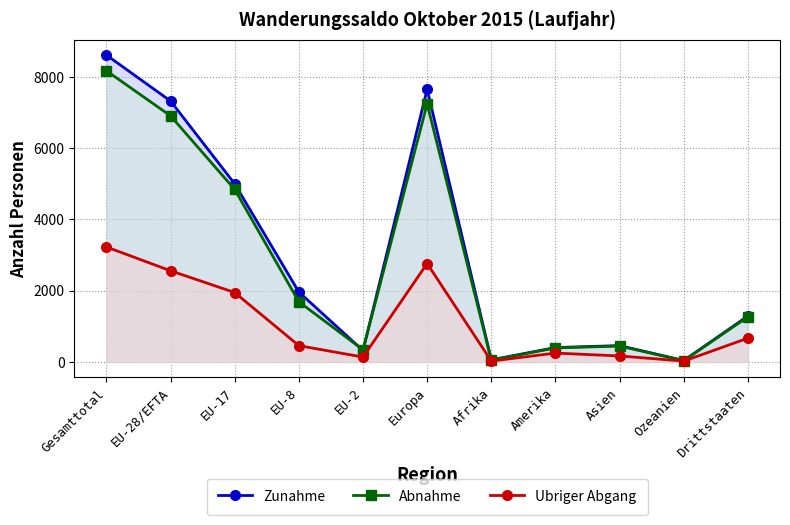

Where is Ubriger Abgang nearest to the value 1626?

EU-17